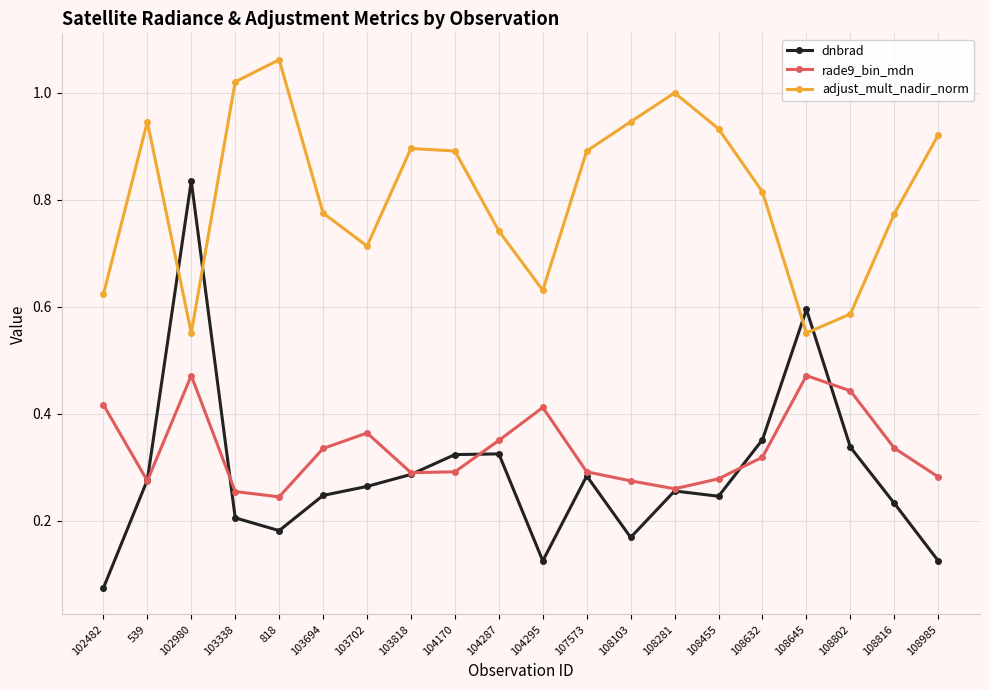

The value of rade9_bin_mdn at 108455 is 0.2. True or false?

False